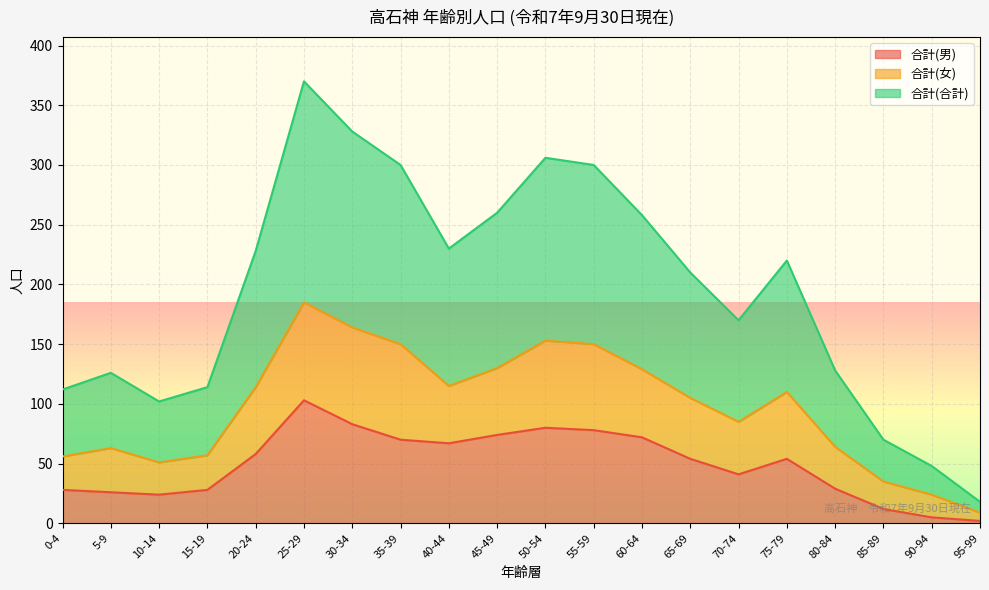

The 合計(合計) series shows 579 at 30-34. True or false?

False